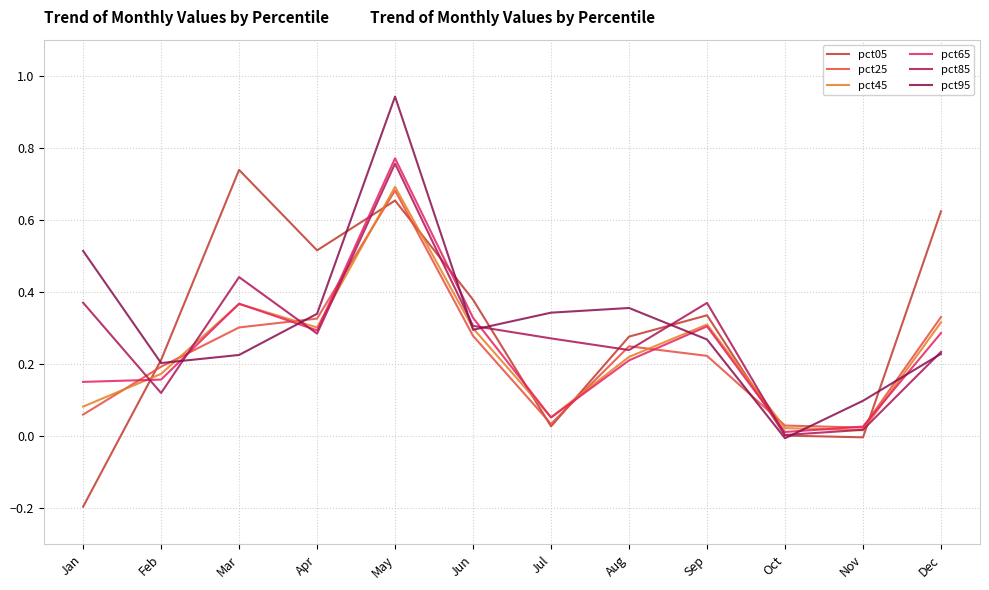

True or false: pct05 and pct95 intersect in this chart.

True